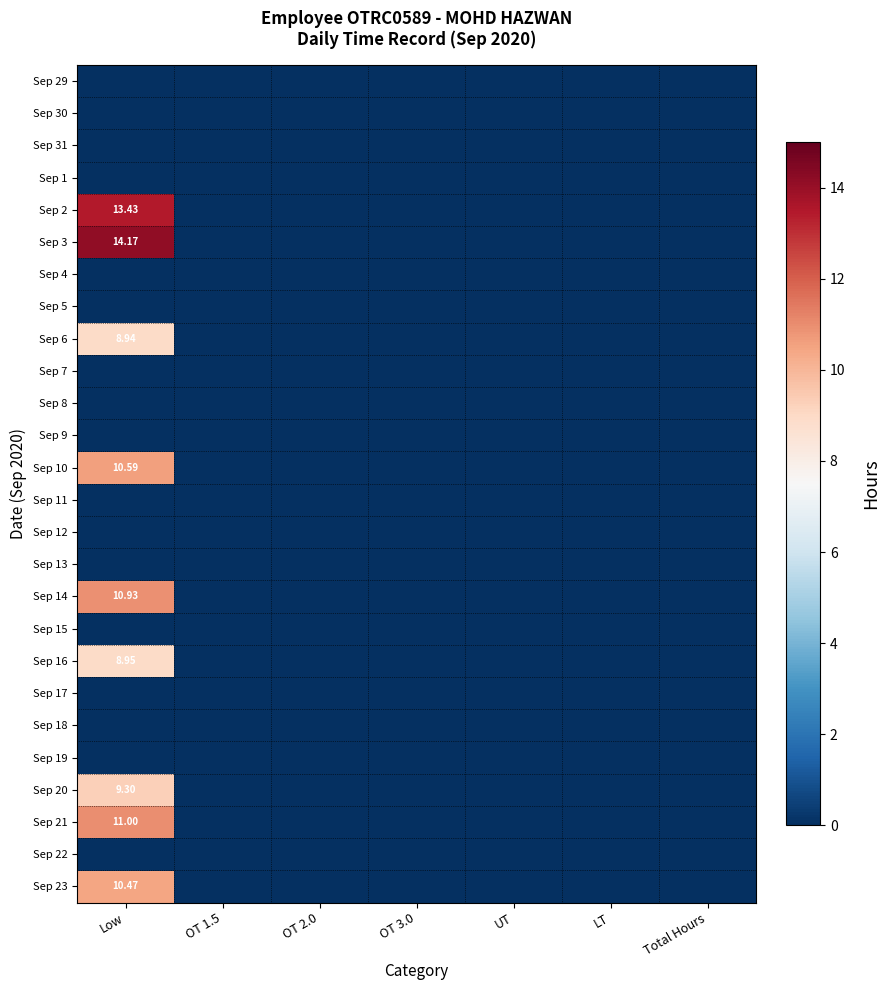

List the labels in order of Sep 4 value, smallest first.

Low, OT 1.5, OT 2.0, OT 3.0, UT, LT, Total Hours